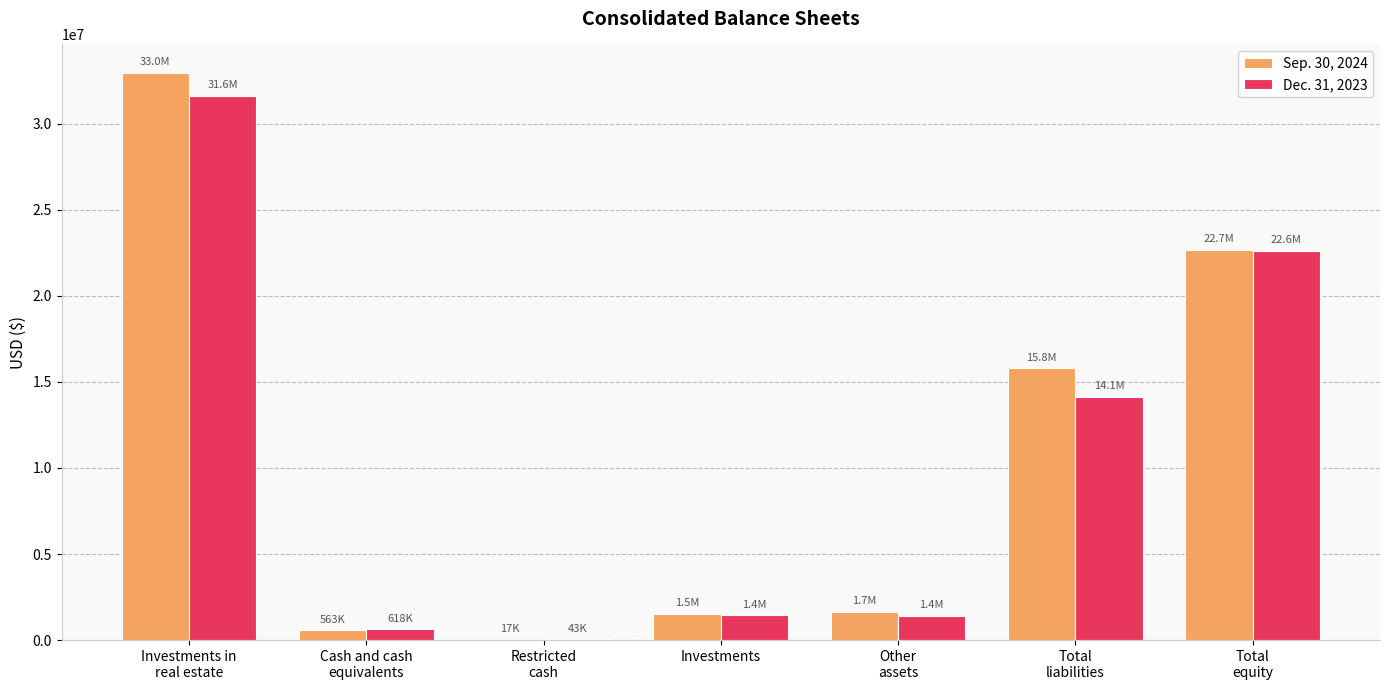

Count the number of data series in this chart.

2